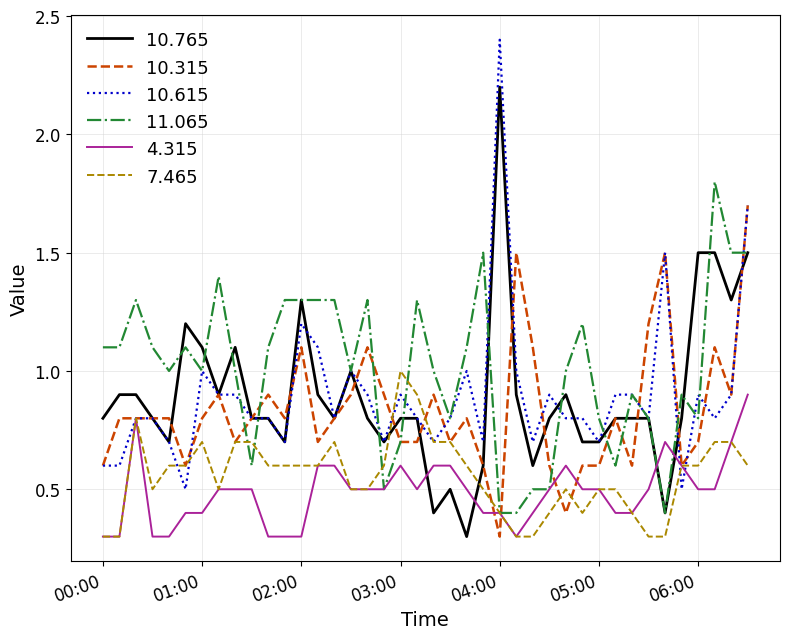

True or false: 10.315 and 11.065 intersect in this chart.

True